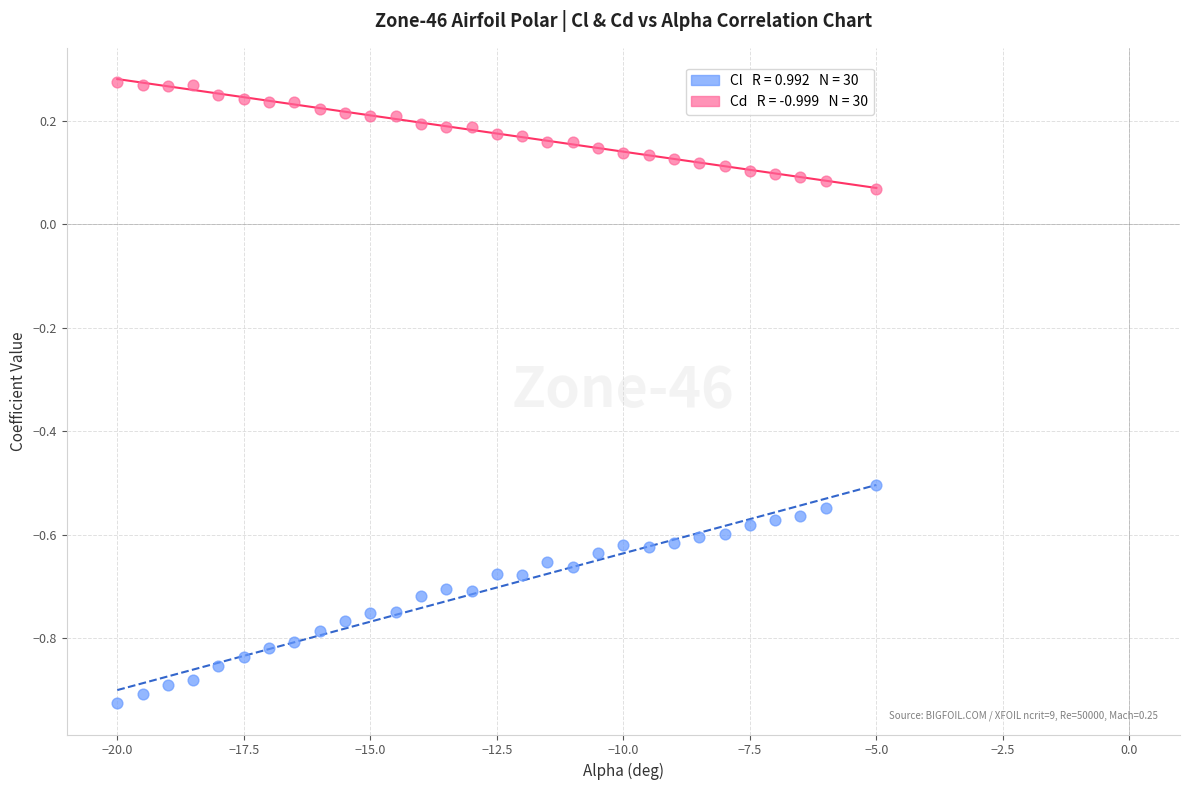

Across all data points, what is the range of X values (max minus min)?

15.0